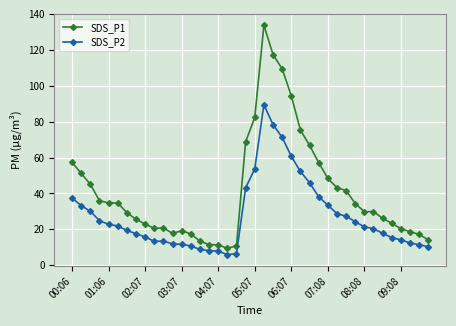

What is the maximum value for SDS_P2?

89.4